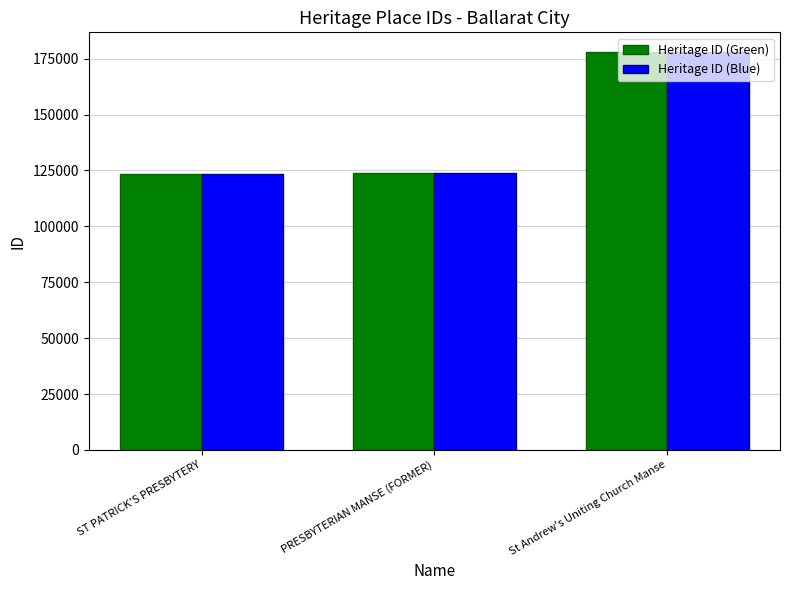

What is the value of the Heritage ID (Blue) bar at the 2nd from the left?

123954